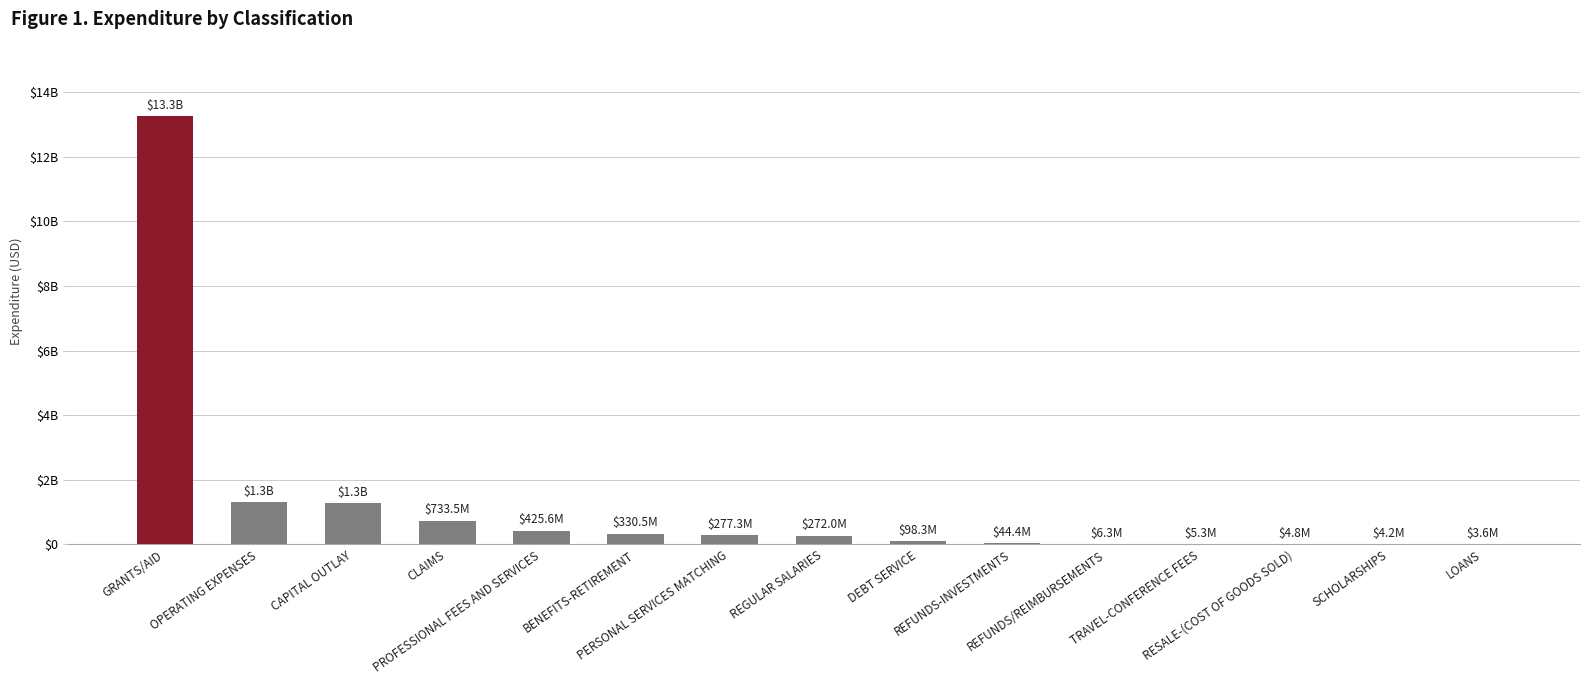

What is the value of the 2nd bar from the left?

1315003225.1